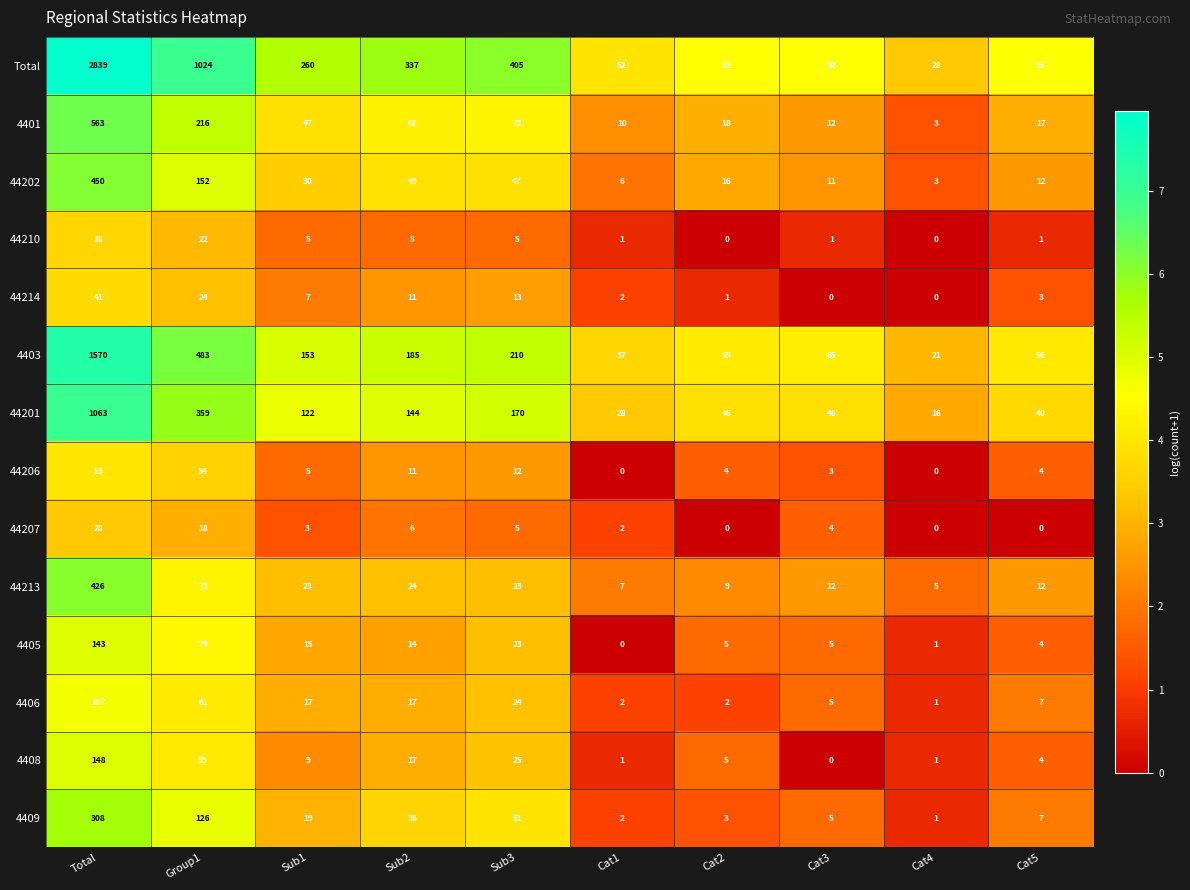

Between Group1 and Cat3, which series saw the biggest shift?

Total